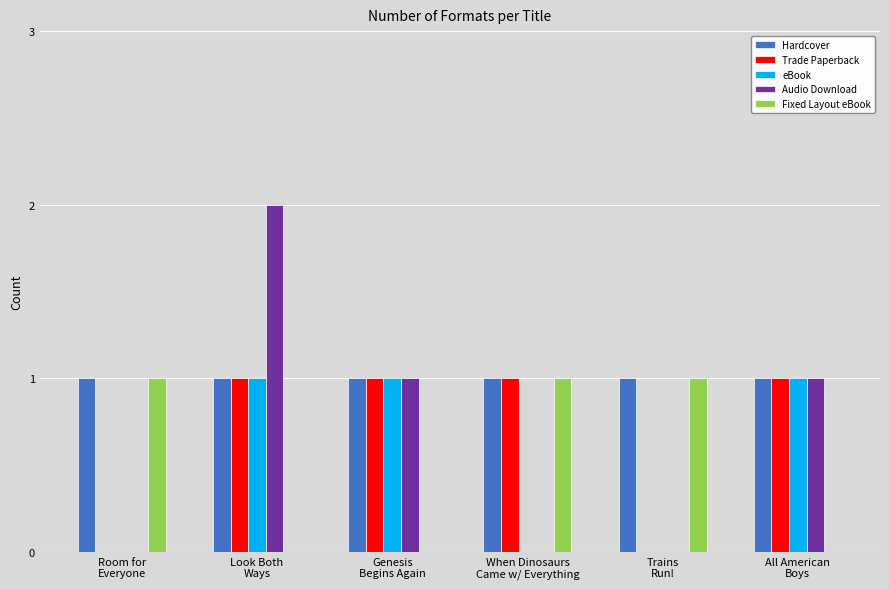

Which series has the largest total across all categories?

Hardcover